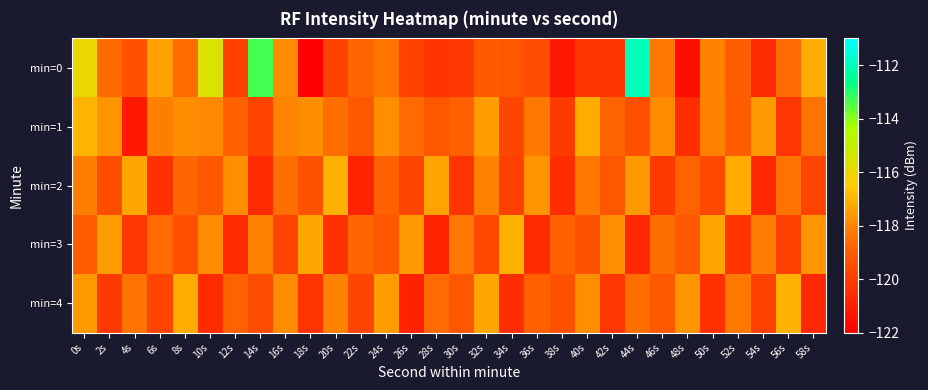

Reading left to right, what are all the values shown in this chart?

min=0: 0s=-116.0	2s=-118.6	4s=-119.4	6s=-117.4	8s=-118.5	10s=-115.6	12s=-119.9	14s=-113.4	16s=-117.9	18s=-121.9	20s=-119.9	22s=-118.7	24s=-118.4	26s=-119.8	28s=-120.3	30s=-120.2	32s=-119.1	34s=-119.2	36s=-119.5	38s=-121.2	40s=-120.3	42s=-120.3	44s=-112.0	46s=-118.3	48s=-121.5	50s=-118.1	52s=-118.9	54s=-120.6	56s=-118.6	58s=-117.2
min=1: 0s=-117.0	2s=-117.7	4s=-121.2	6s=-118.2	8s=-117.9	10s=-118.0	12s=-118.9	14s=-119.8	16s=-118.0	18s=-117.8	20s=-118.5	22s=-119.1	24s=-117.8	26s=-118.6	28s=-119.2	30s=-118.9	32s=-117.5	34s=-119.7	36s=-118.3	38s=-120.1	40s=-117.2	42s=-118.8	44s=-119.4	46s=-117.9	48s=-120.5	50s=-118.1	52s=-119.0	54s=-117.6	56s=-120.2	58s=-118.4
min=2: 0s=-118.2	2s=-119.5	4s=-117.3	6s=-120.4	8s=-118.7	10s=-119.1	12s=-117.8	14s=-120.6	16s=-118.5	18s=-119.3	20s=-117.1	22s=-120.8	24s=-118.9	26s=-119.7	28s=-117.4	30s=-120.3	32s=-118.1	34s=-119.9	36s=-117.7	38s=-120.5	40s=-118.3	42s=-119.2	44s=-117.6	46s=-120.1	48s=-118.8	50s=-119.6	52s=-117.2	54s=-120.7	56s=-118.4	58s=-119.8
min=3: 0s=-119.0	2s=-117.5	4s=-120.2	6s=-118.6	8s=-119.4	10s=-117.9	12s=-120.6	14s=-118.1	16s=-119.8	18s=-117.3	20s=-120.4	22s=-118.7	24s=-119.2	26s=-117.6	28s=-120.8	30s=-118.3	32s=-119.6	34s=-117.1	36s=-120.5	38s=-118.9	40s=-119.3	42s=-117.8	44s=-120.7	46s=-118.5	48s=-119.1	50s=-117.4	52s=-120.3	54s=-118.2	56s=-119.9	58s=-117.7
min=4: 0s=-117.6	2s=-120.1	4s=-118.4	6s=-119.8	8s=-117.2	10s=-120.6	12s=-118.8	14s=-119.5	16s=-117.9	18s=-120.3	20s=-118.1	22s=-119.7	24s=-117.5	26s=-120.9	28s=-118.6	30s=-119.2	32s=-117.3	34s=-120.5	36s=-118.9	38s=-119.4	40s=-117.8	42s=-120.2	44s=-118.5	46s=-119.1	48s=-117.7	50s=-120.4	52s=-118.3	54s=-119.9	56s=-117.1	58s=-120.7